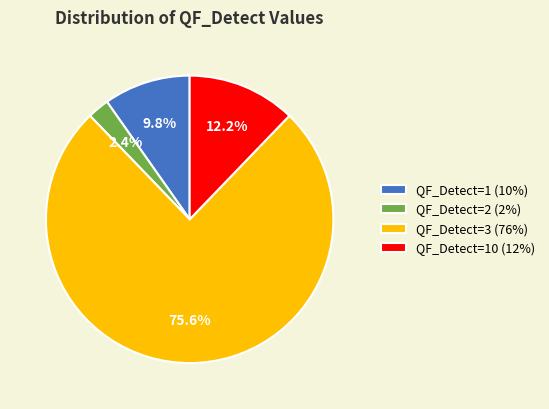

What is the total percentage of QF_Detect=3 (76%) and QF_Detect=10 (12%)?

87.8%